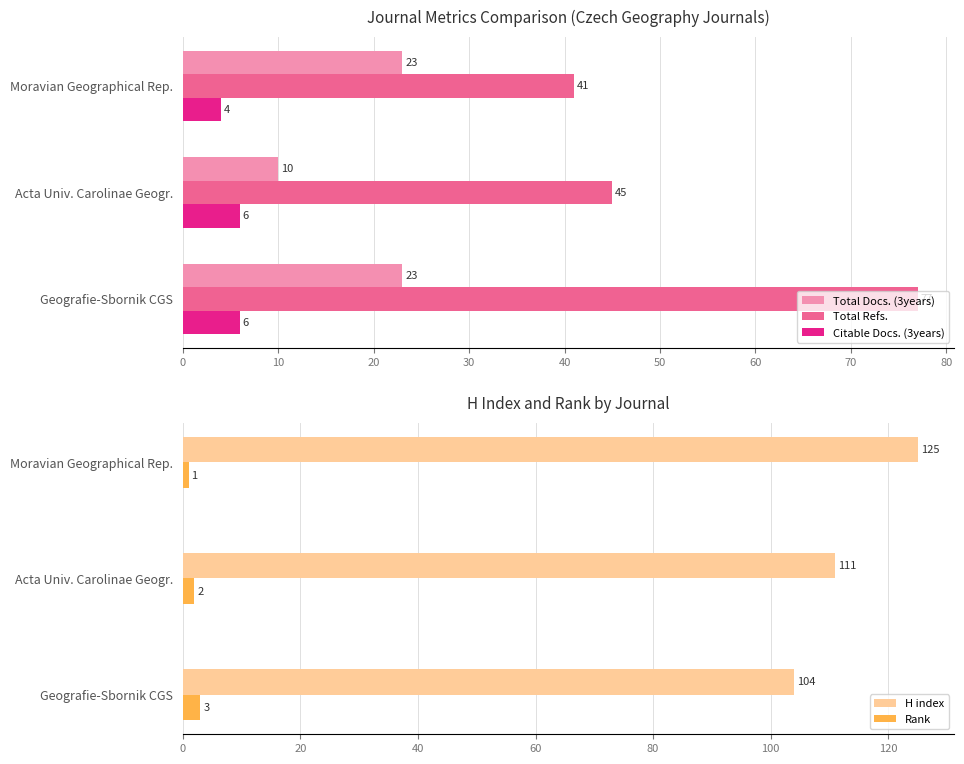

What is the value of the H index bar at the 2nd from the left?

111